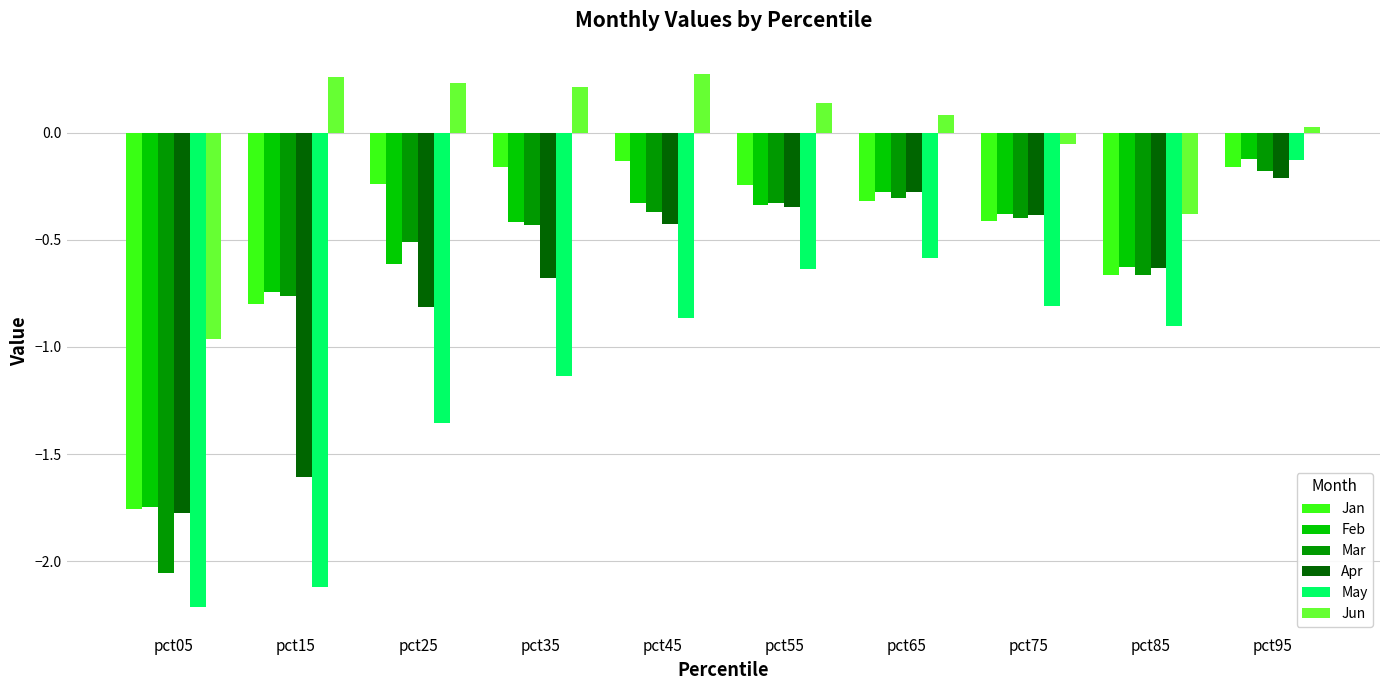

At which label is Mar closest to -1?

pct15